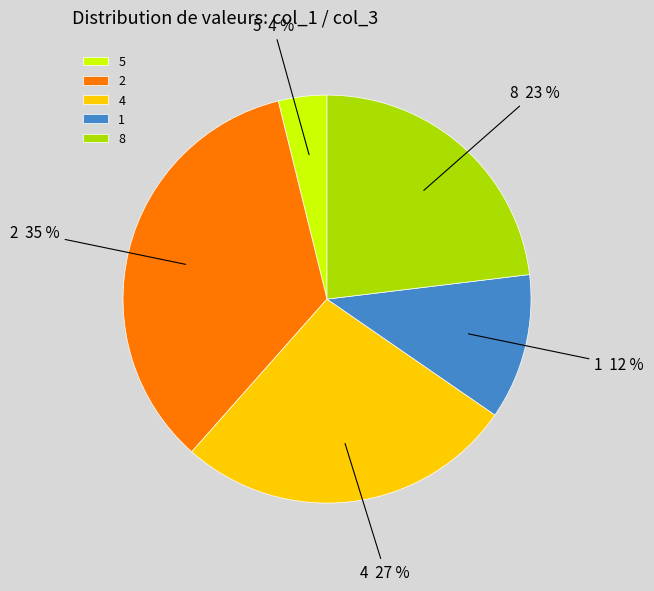

Is there any slice that represents more than half of the pie?

No